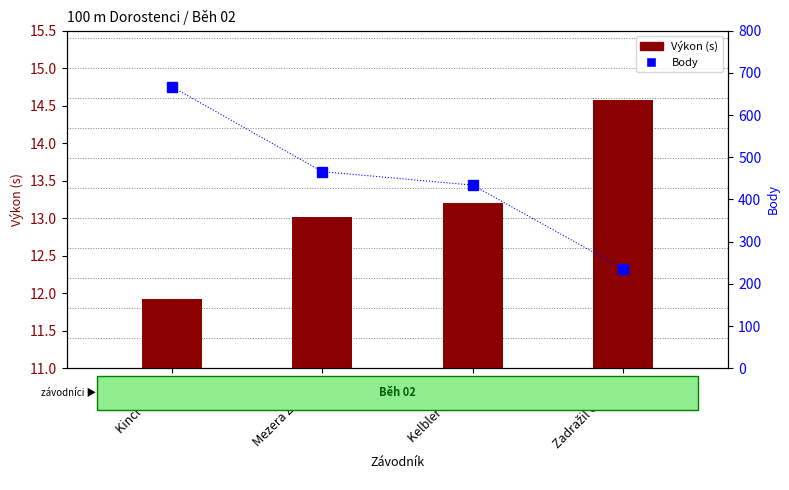

Which series has the largest range (max minus min)?

Body